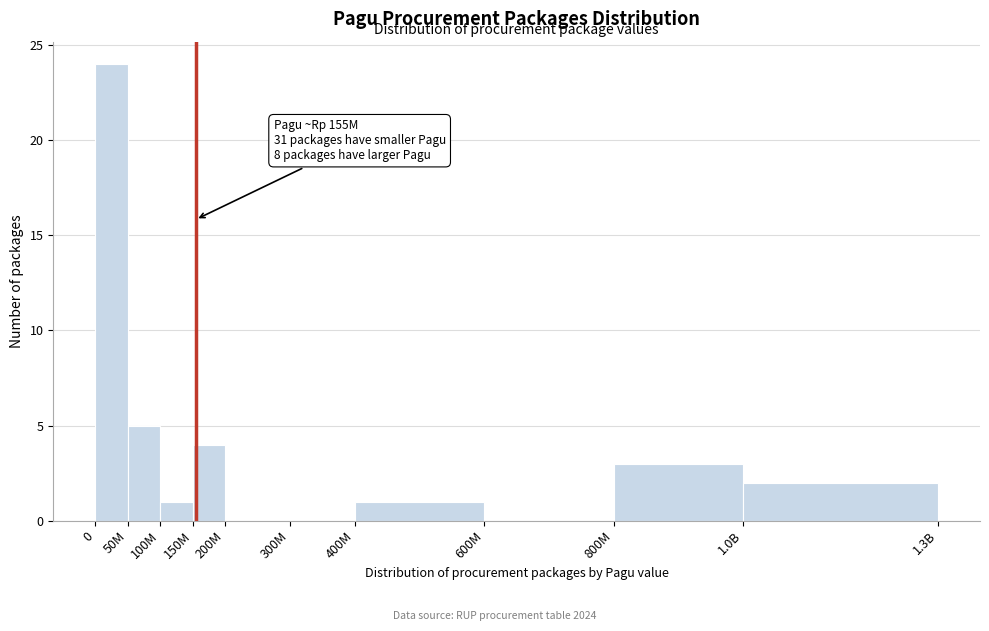

Reading right to left, extract all data points from this chart.

1.0B=2	800M=3	600M=0	400M=1	300M=0	200M=0	150M=4	100M=1	50M=5	0=24